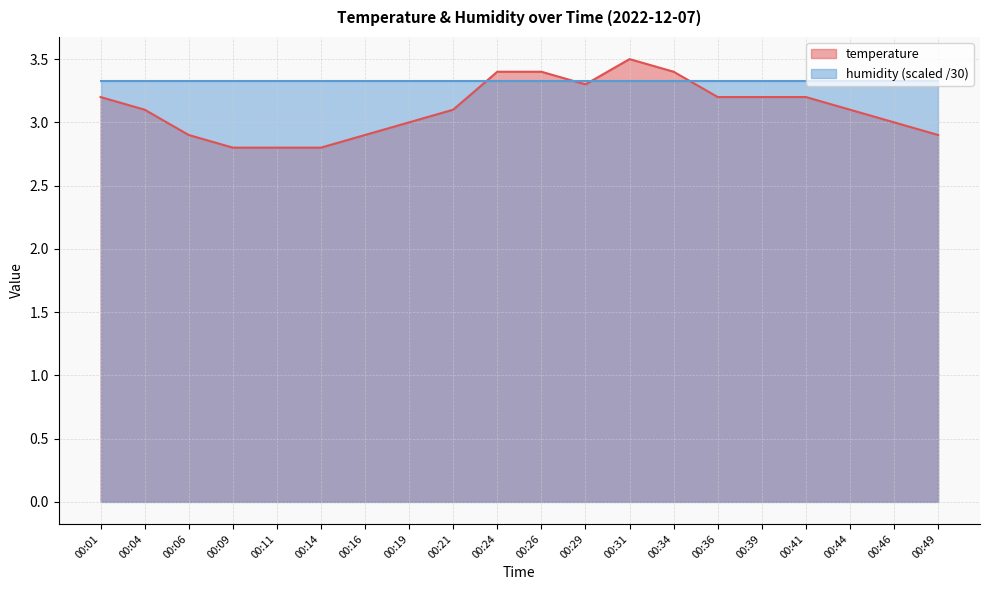

What is the minimum value shown in the chart?

2.8